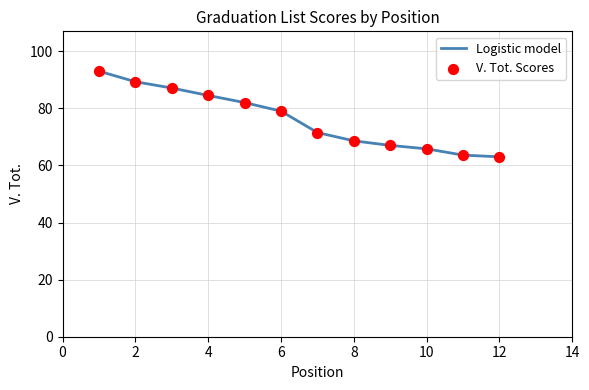

What is the difference between the maximum and minimum values?

30.0